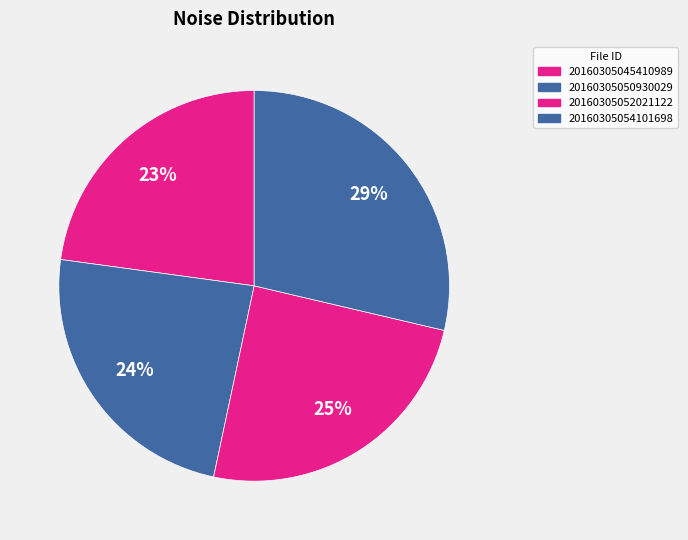

True or false: 20160305052021122 accounts for 12% of the total.

False